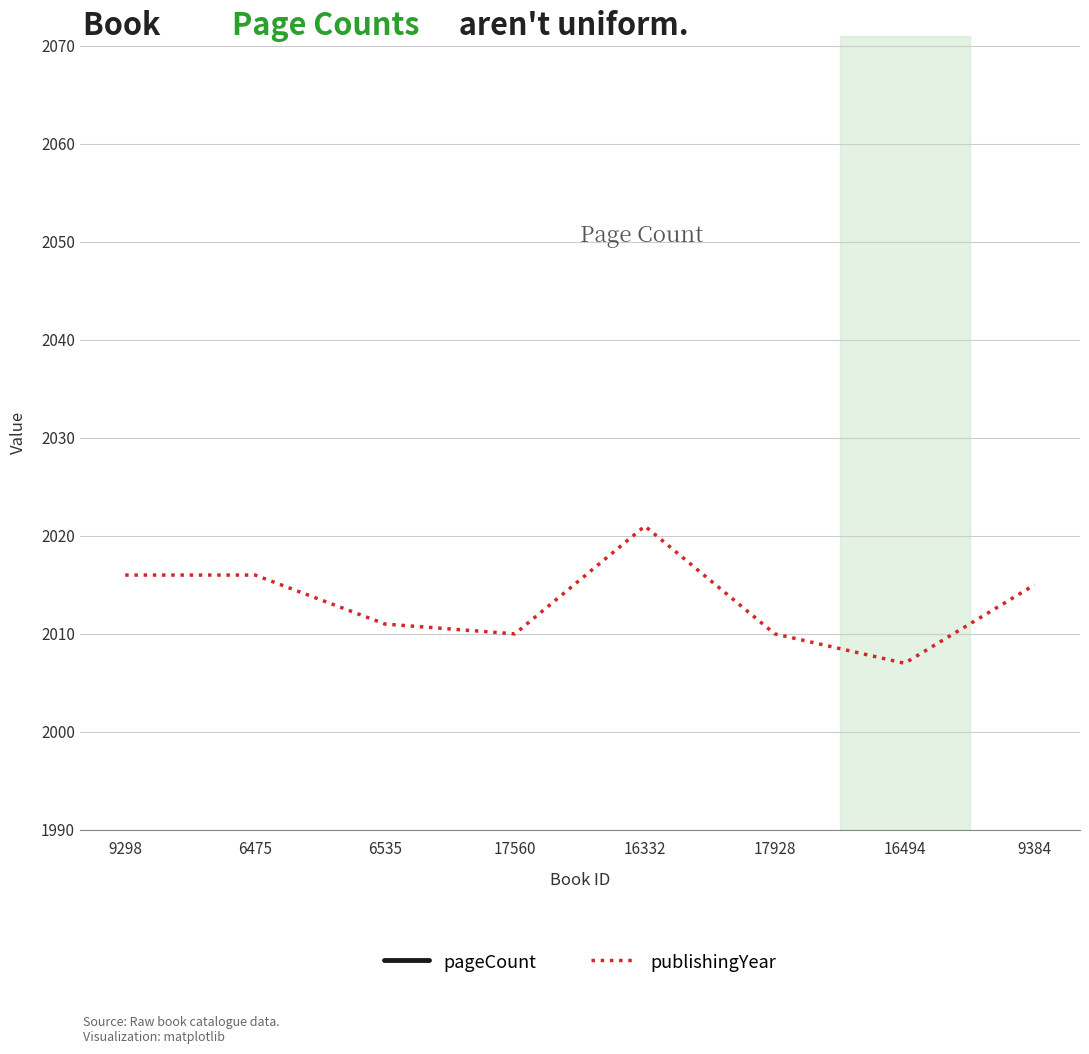

How many lines are shown in the chart?

2